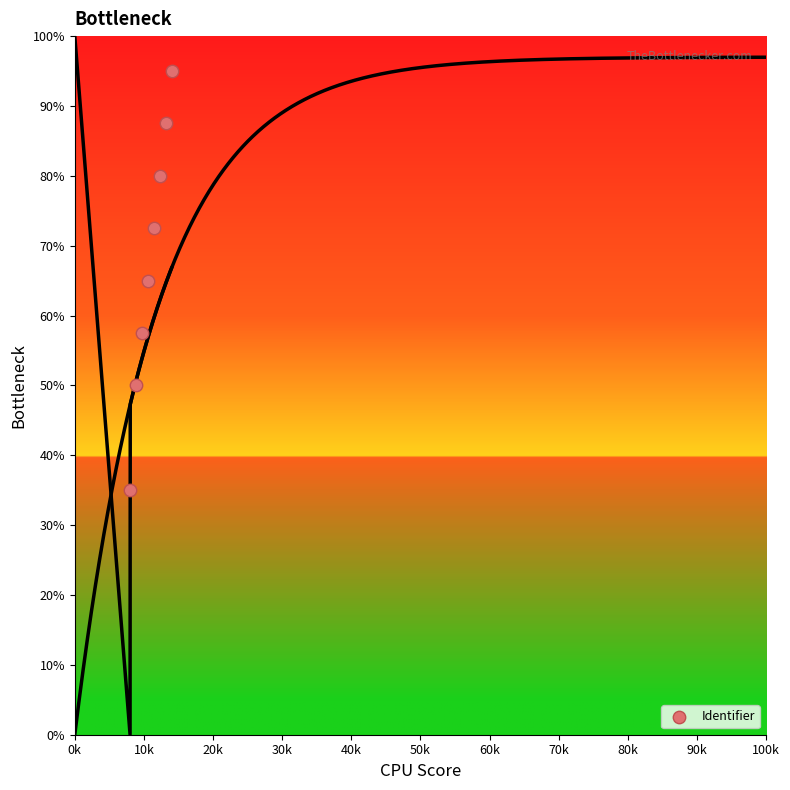

What is the range of Y values (max minus min)?

60.0